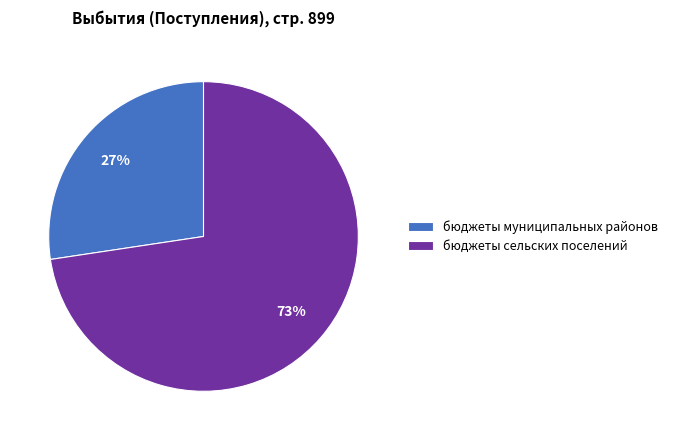

Rank the categories by value from lowest to highest.

бюджеты муниципальных районов, бюджеты сельских поселений